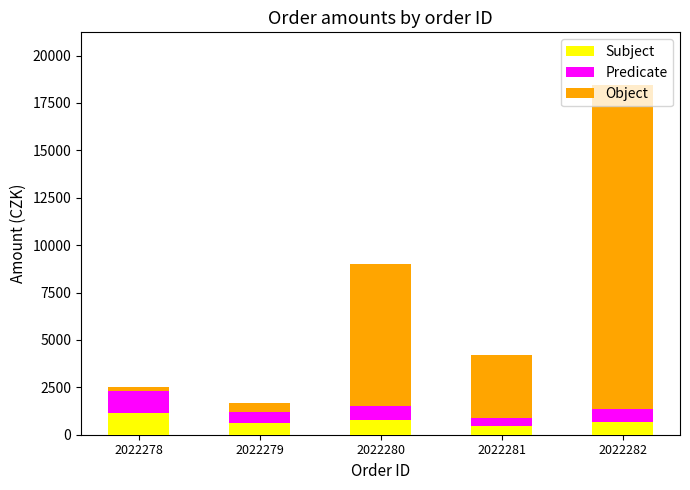

What is the highest value of the Subject series?

1140